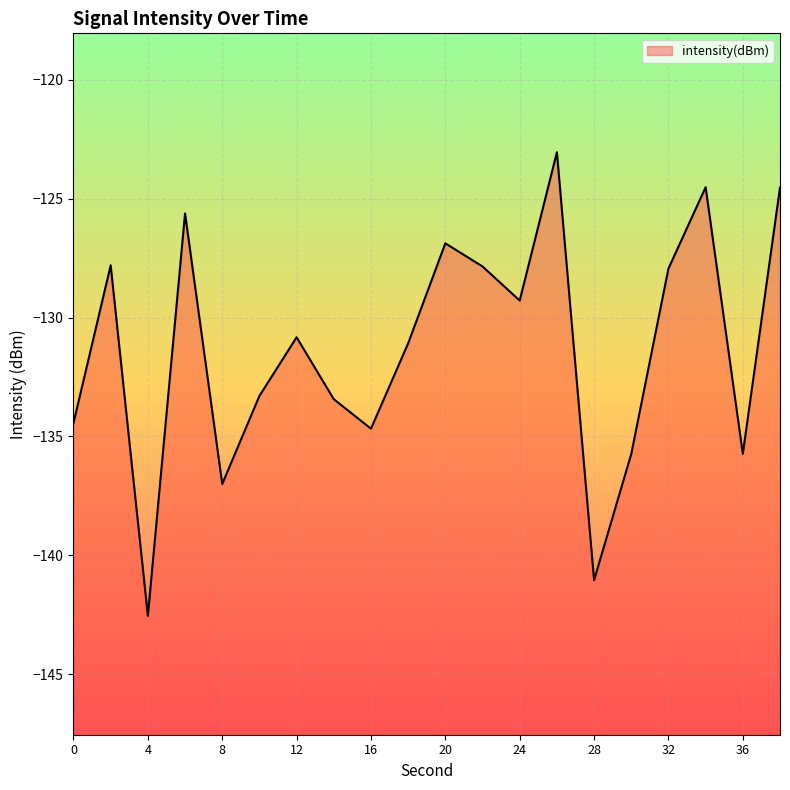

The chart shows a value of -142.5 at 4. True or false?

True